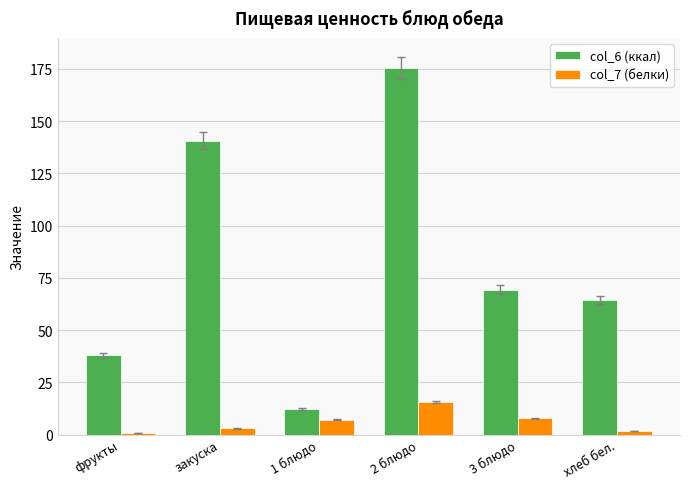

List the series in order of their peak value, lowest first.

col_7 (белки), col_6 (ккал)